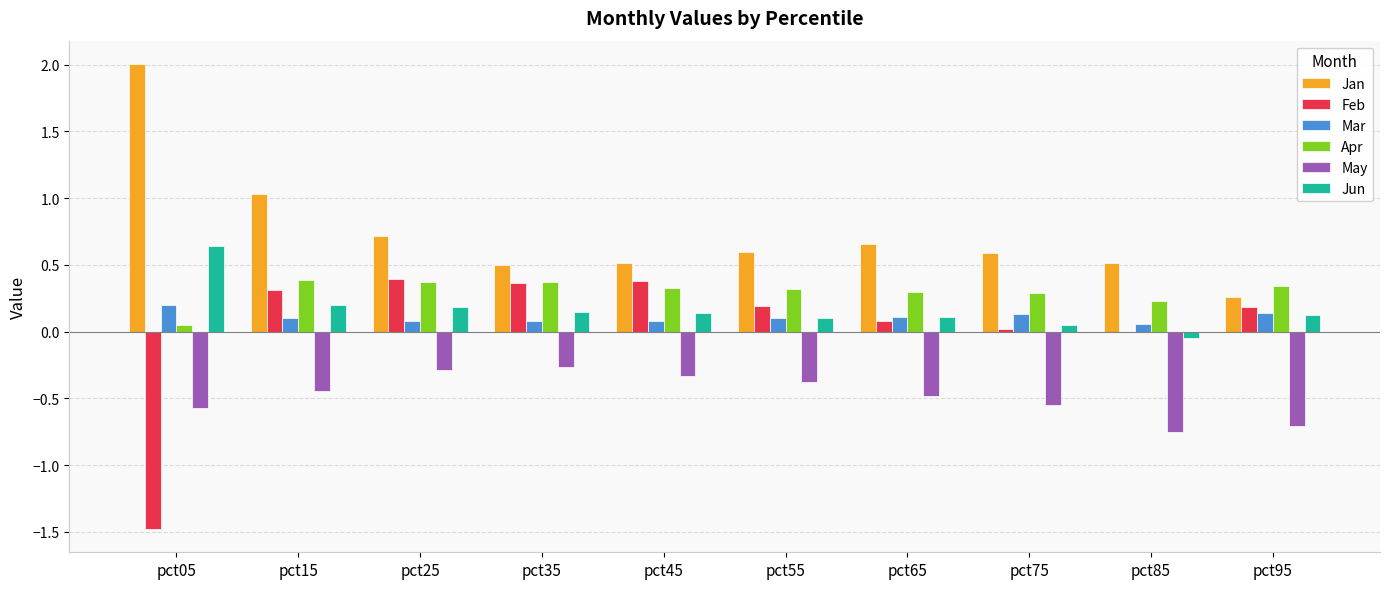

Which series has the largest range (max minus min)?

Feb